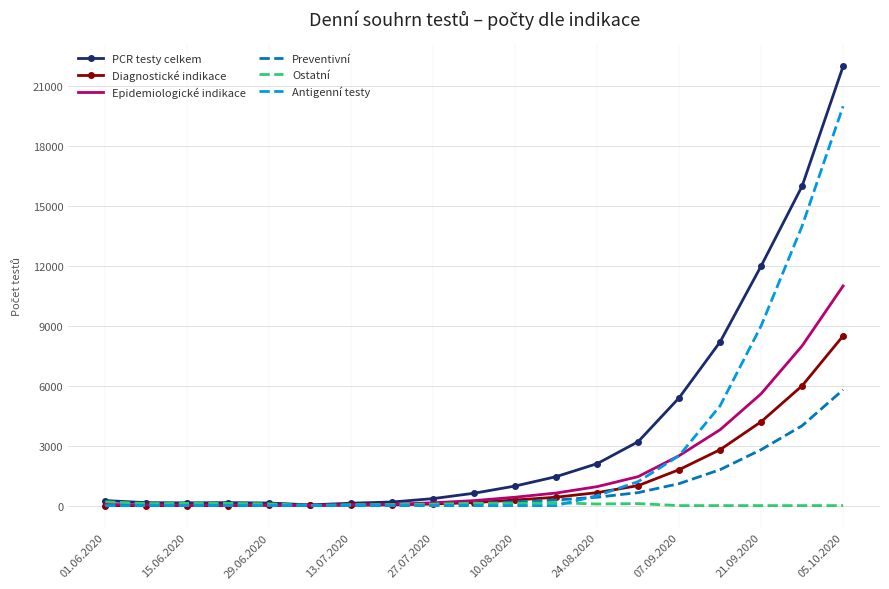

Which series has the largest total across all categories?

PCR testy celkem